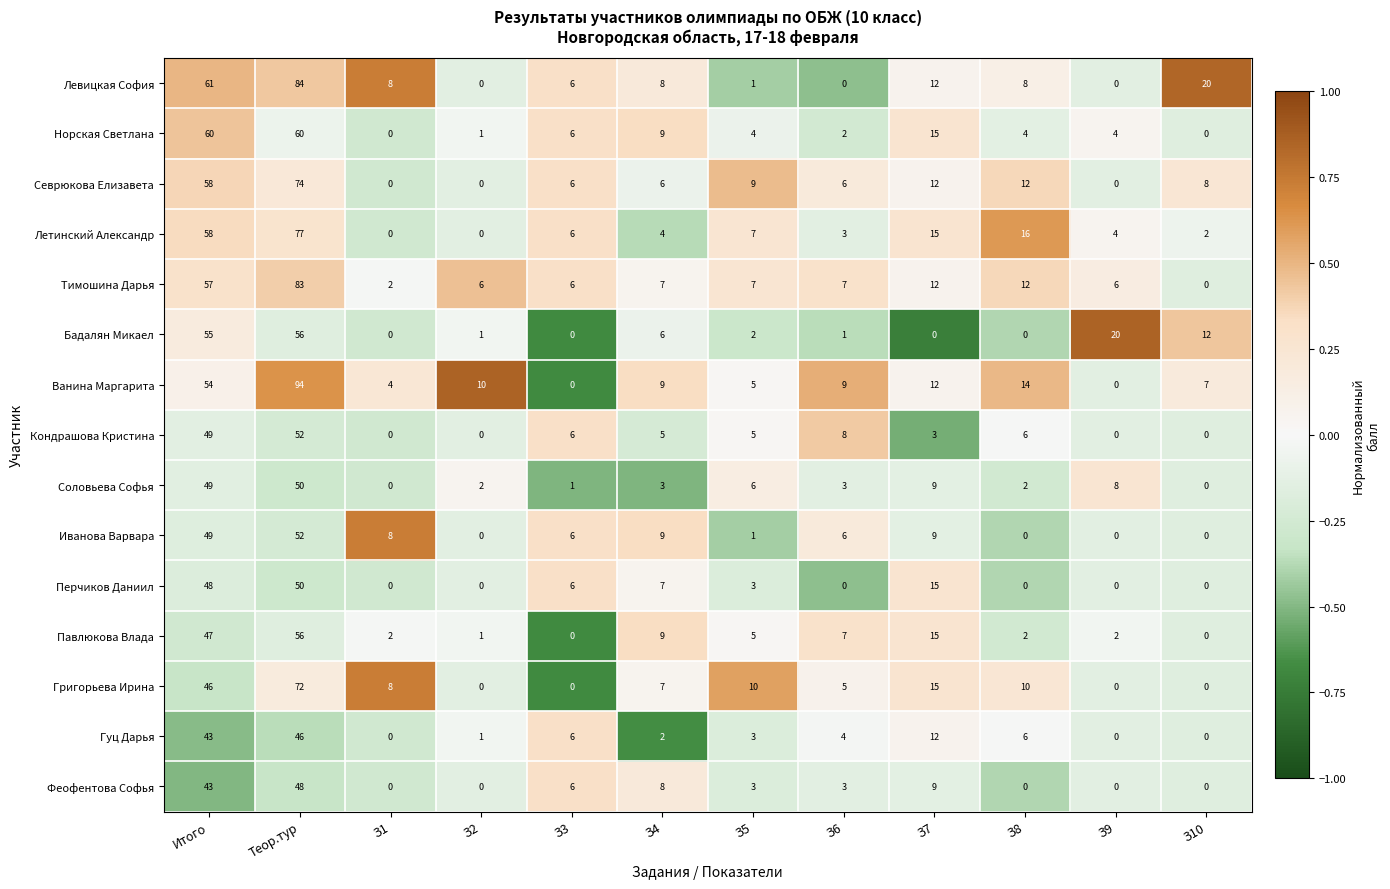

Where does the Соловьева Софья series first go above 3?

Итого